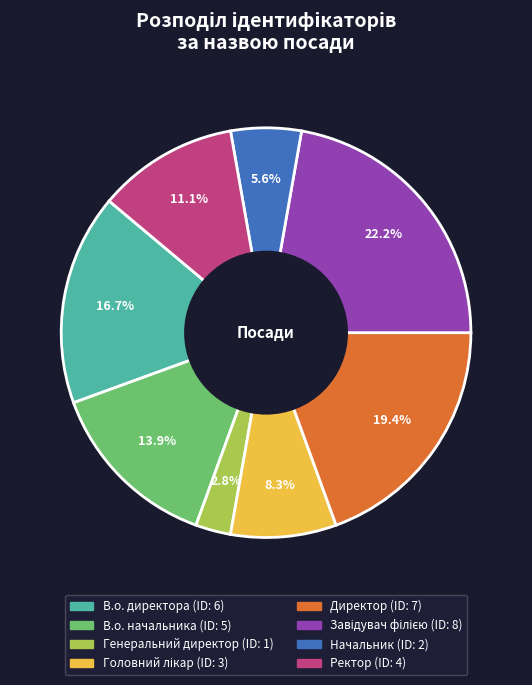

Does Начальник account for over 50% of the chart?

No